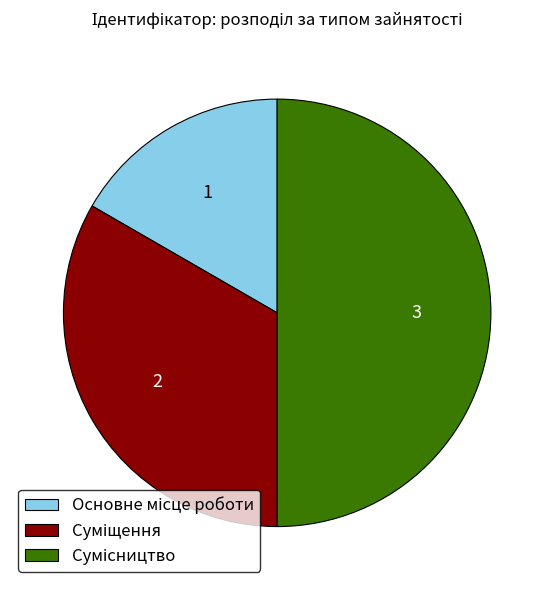

Count the number of slices in the pie.

3